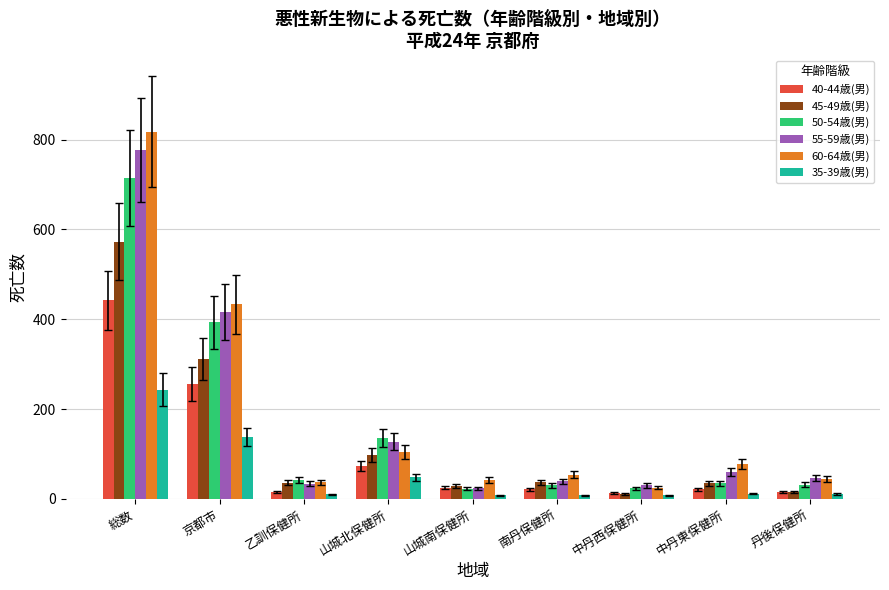

True or false: 45-49歳(男) has a value of 98 at 山城北保健所.

True